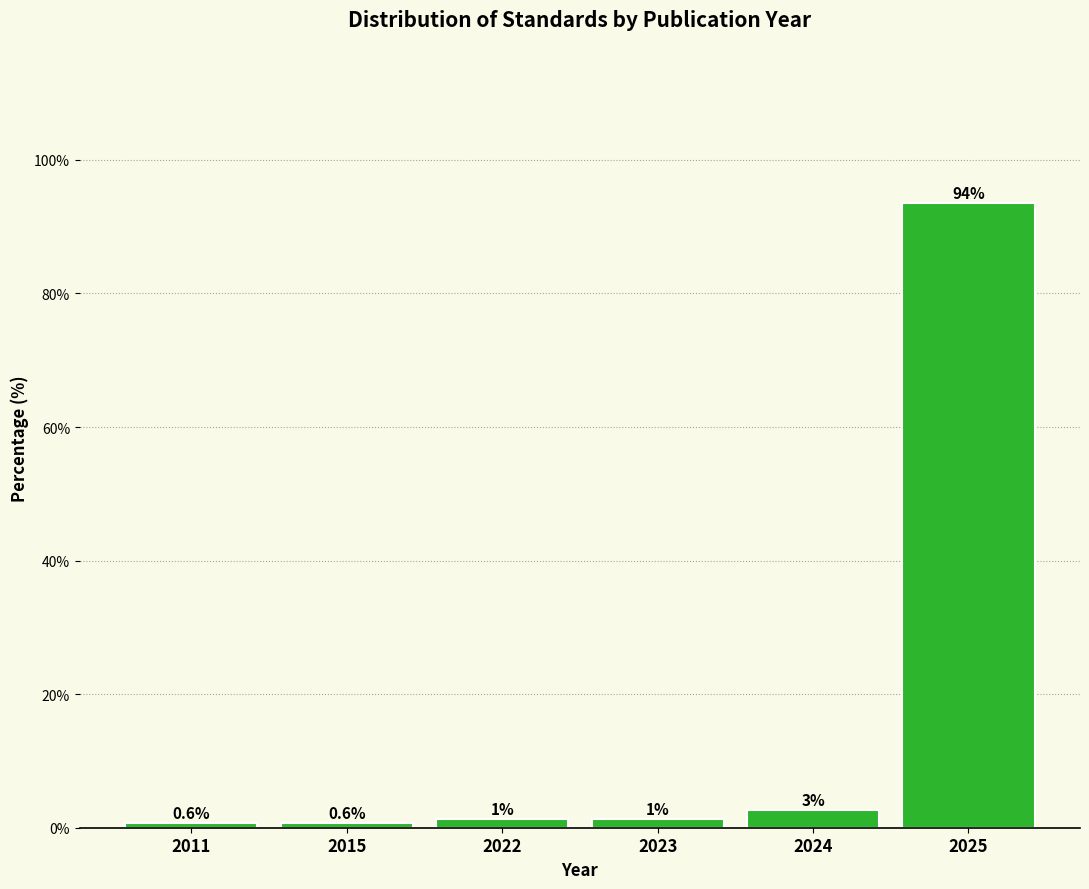

What is the change in value from 2024 to 2025?

+91.0